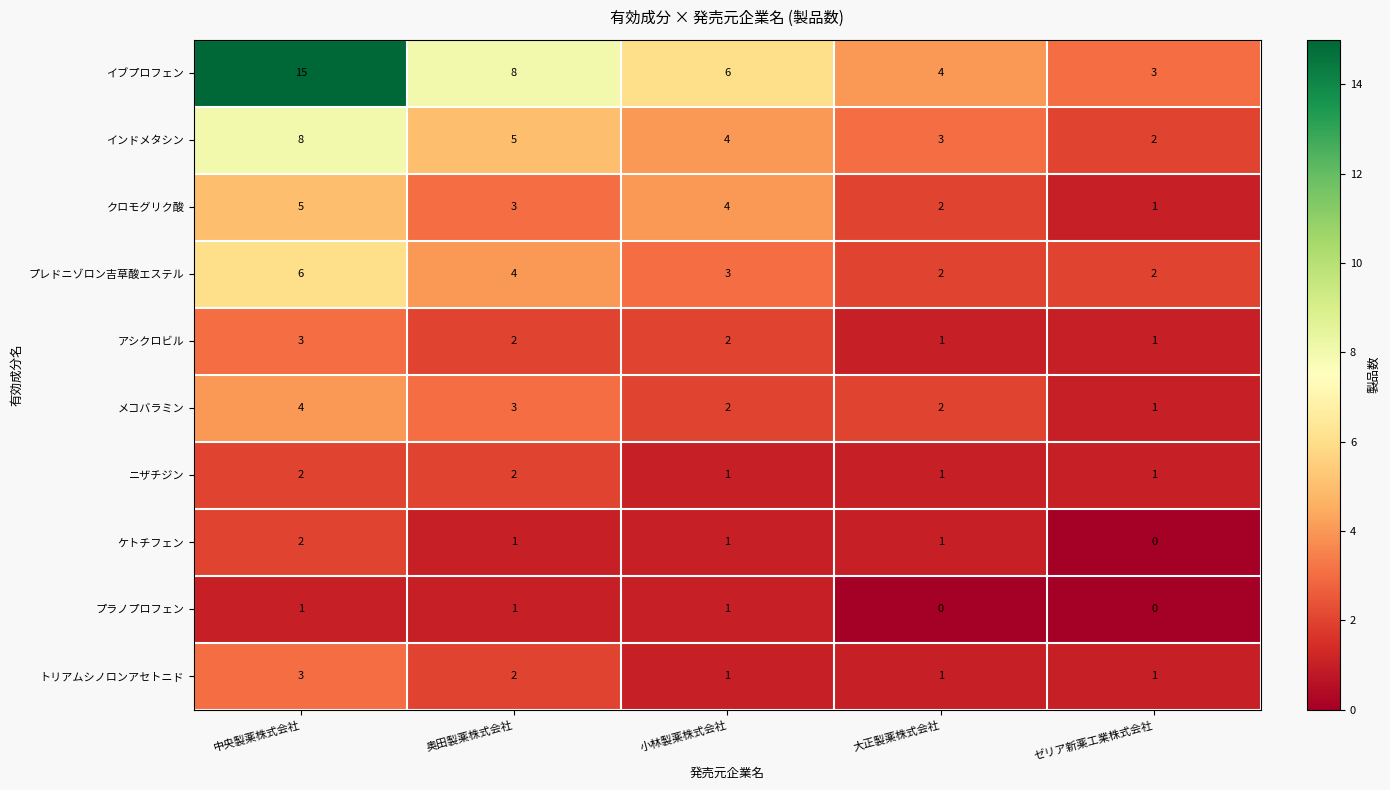

Count the アシクロビル values in the range 1 to 2.

4